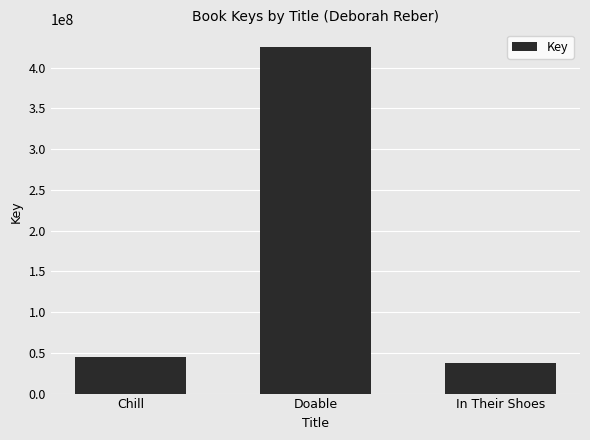

Approximately how many times larger is the value at In Their Shoes compared to Doable?

0.1